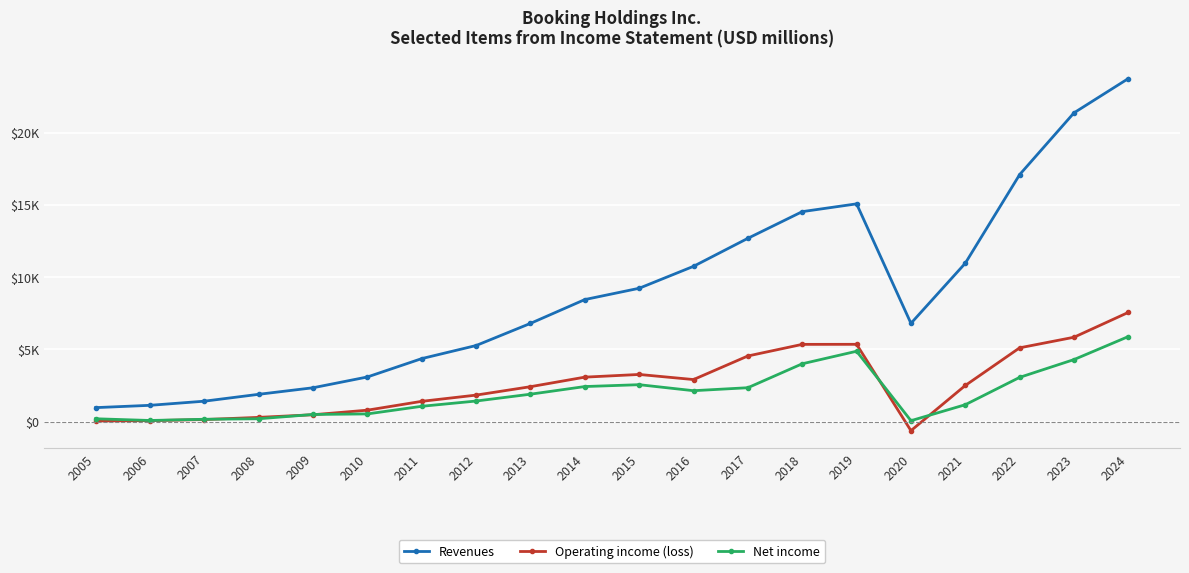

Does the chart have visible grid lines?

Yes